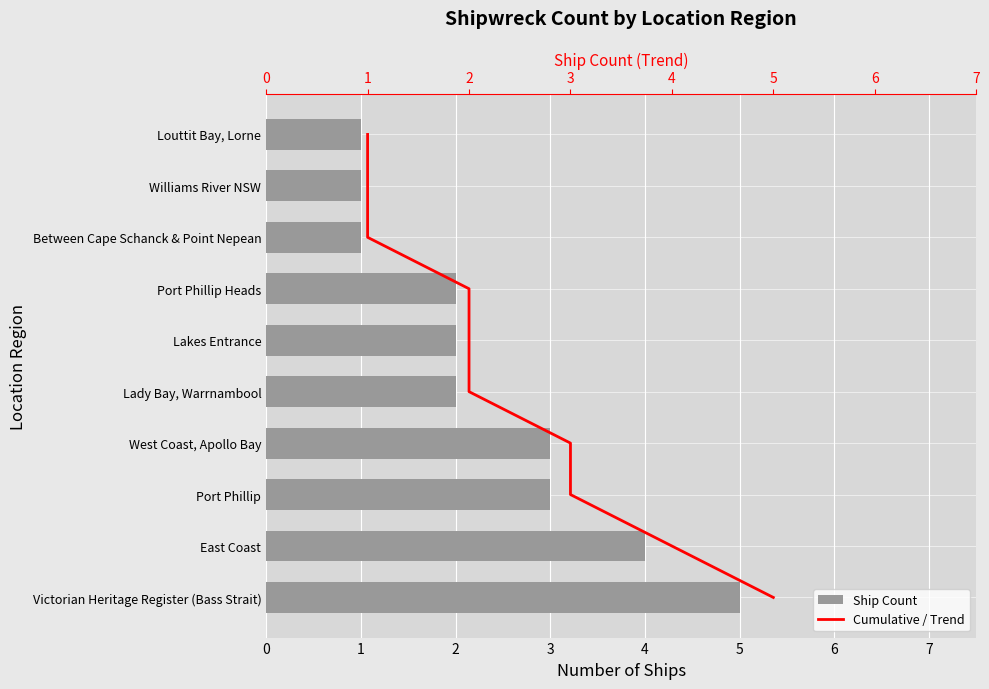

At which label does Ship Count reach its peak?

Victorian Heritage Register (Bass Strait)